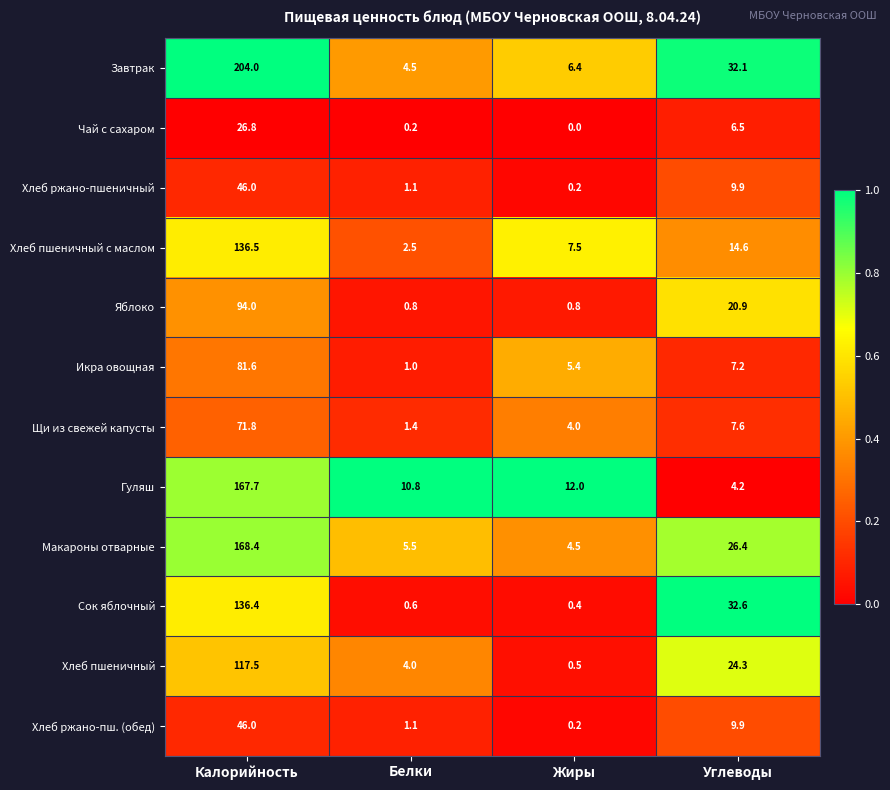

Which series has the widest spread of values?

Завтрак